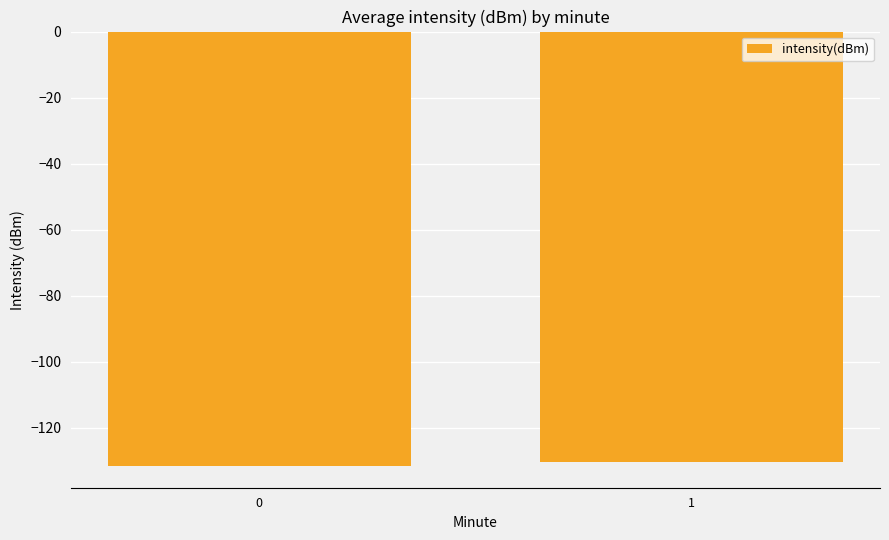

Reading left to right, what are all the values shown in this chart?

0=-131.6	1=-130.4